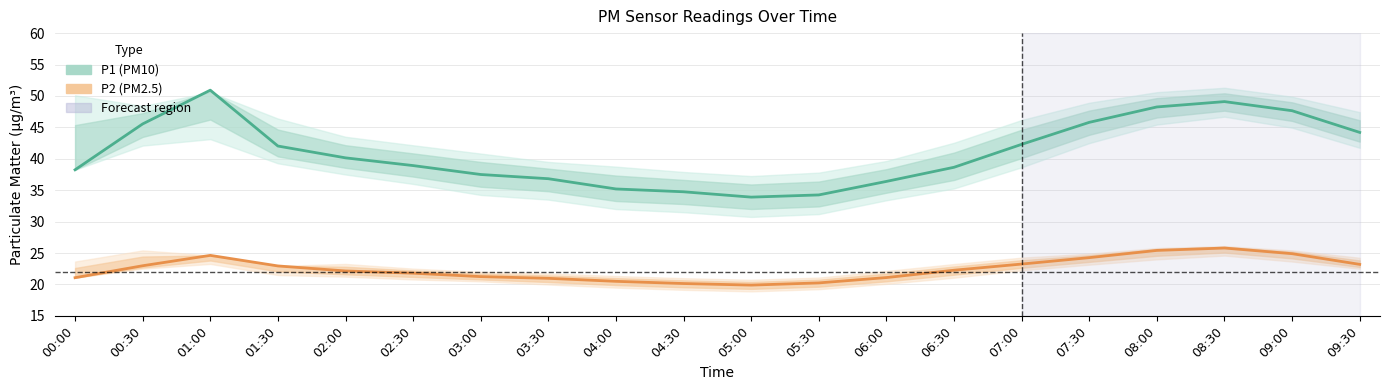

Rank the categories by P2 (PM2.5) value from lowest to highest.

05:00, 04:30, 05:30, 04:00, 03:30, 00:00, 06:00, 03:00, 02:30, 02:00, 06:30, 01:30, 00:30, 09:30, 07:00, 07:30, 01:00, 09:00, 08:00, 08:30